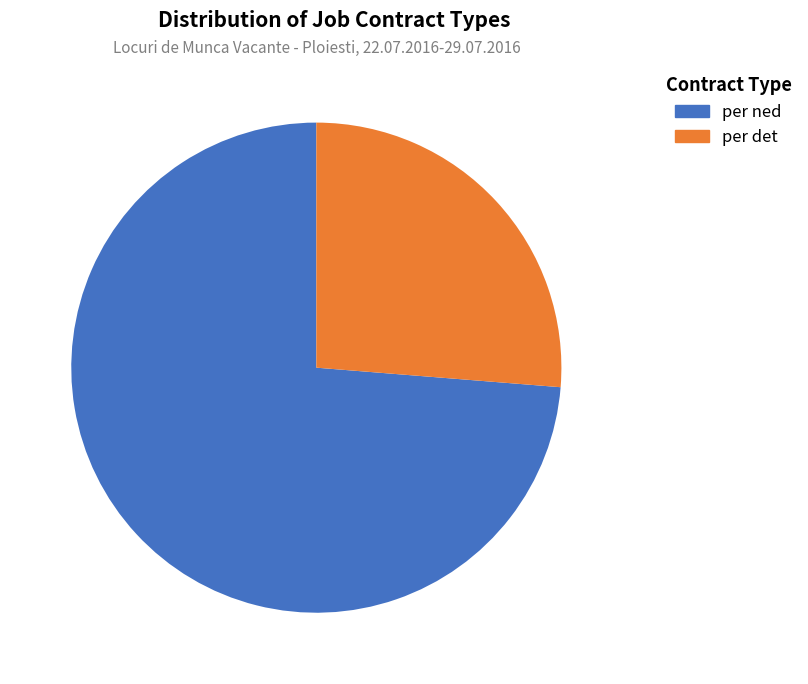

What is the majority slice?

per ned